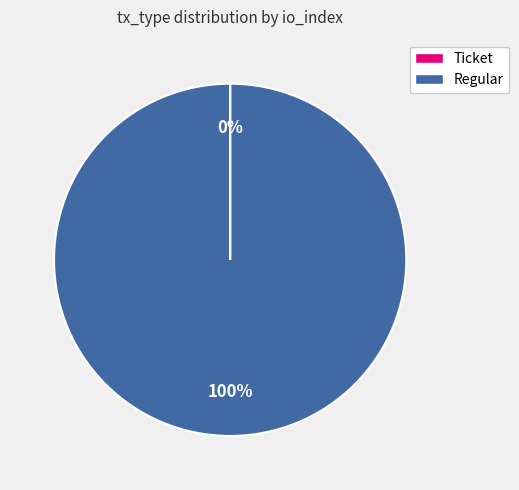

The Regular slice represents 100% of the pie. True or false?

True